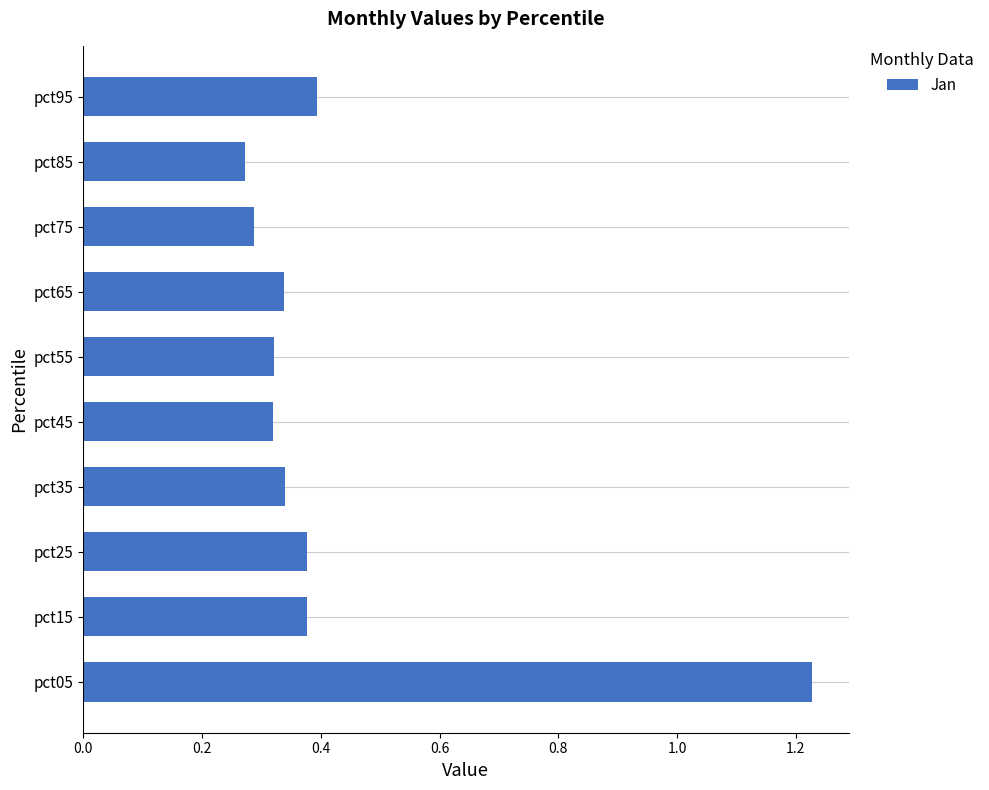

True or false: the data shows 0.1 at pct65.

False